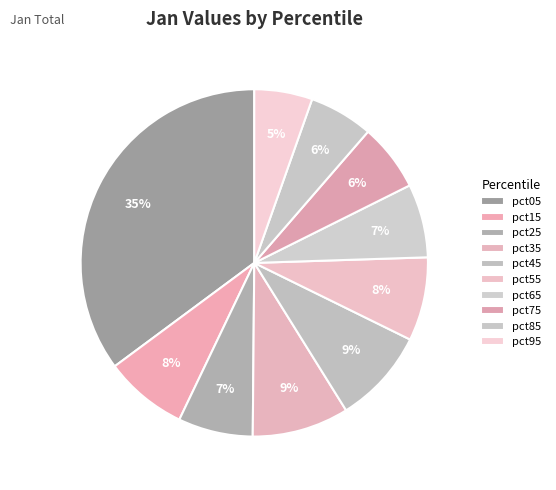

How many slices are in this pie chart?

10